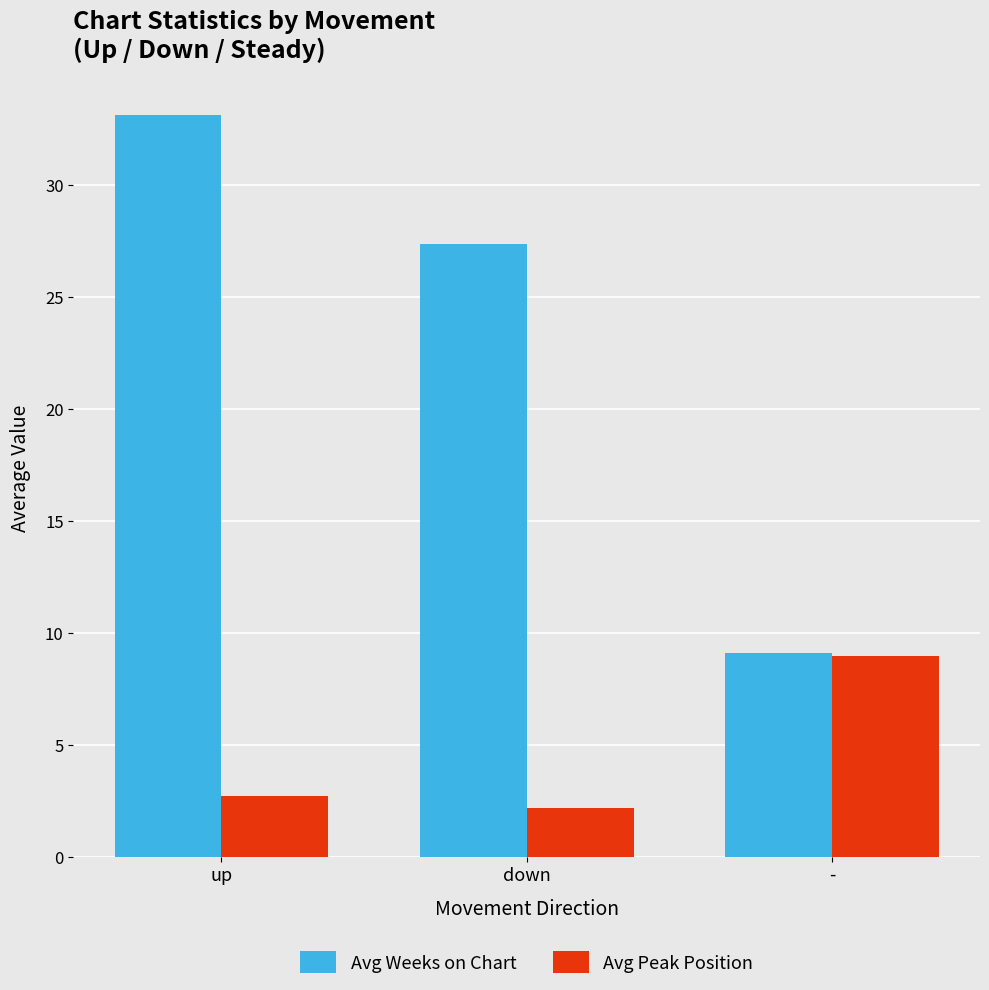

Is it true that Avg Peak Position equals 14.0 at -?

False